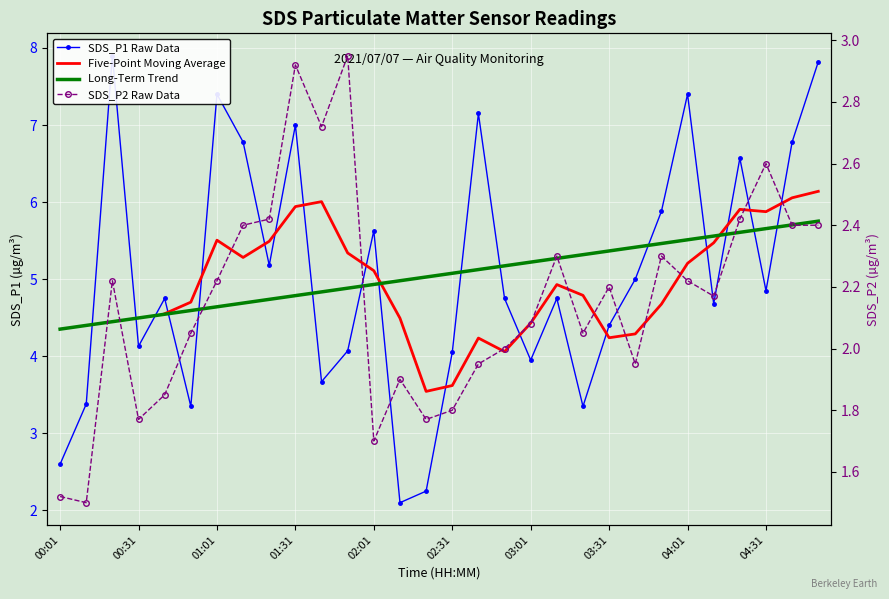

What are all the series names shown in the legend?

SDS_P1 Raw Data, Five-Point Moving Average, Long-Term Trend, SDS_P2 Raw Data